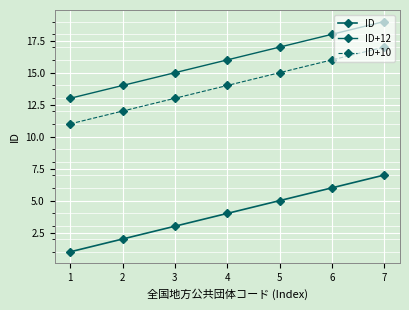

Is this an area chart (filled region under the line)?

No